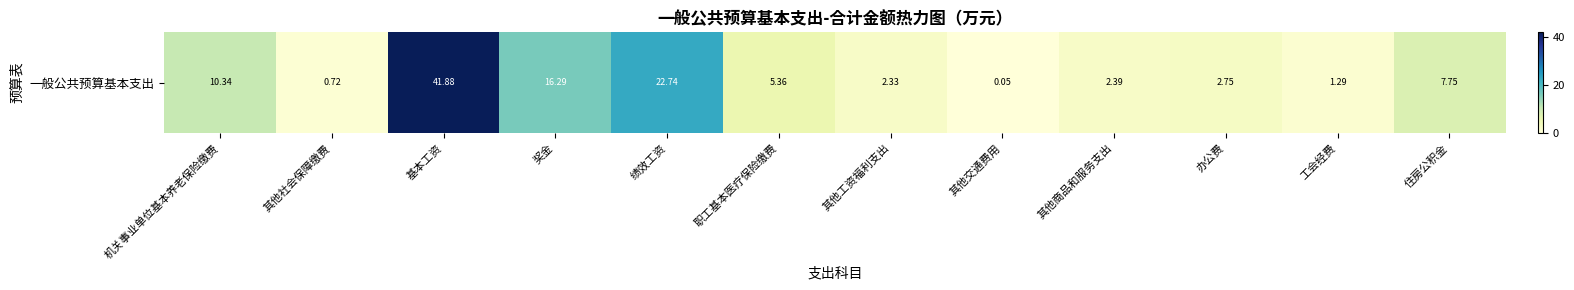

At which category does the chart reach its peak across all series?

基本工资